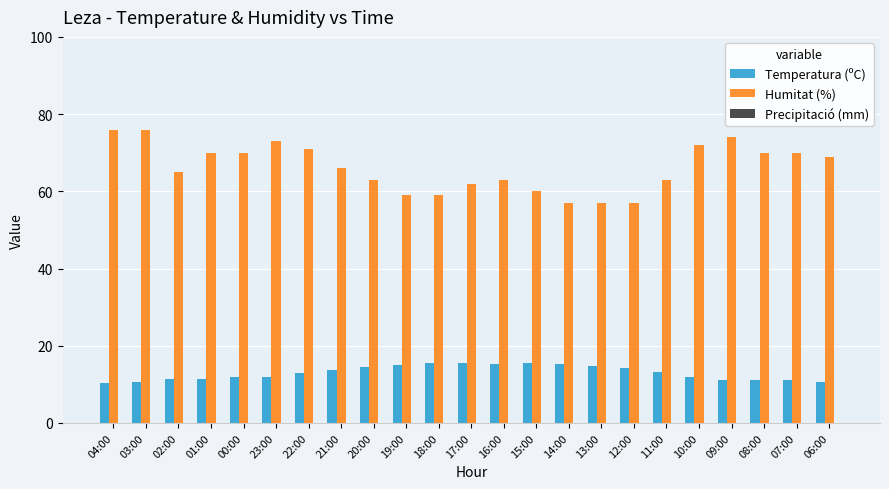

At 20:00, list the series in order from largest to smallest.

Humitat (%), Temperatura (ºC)